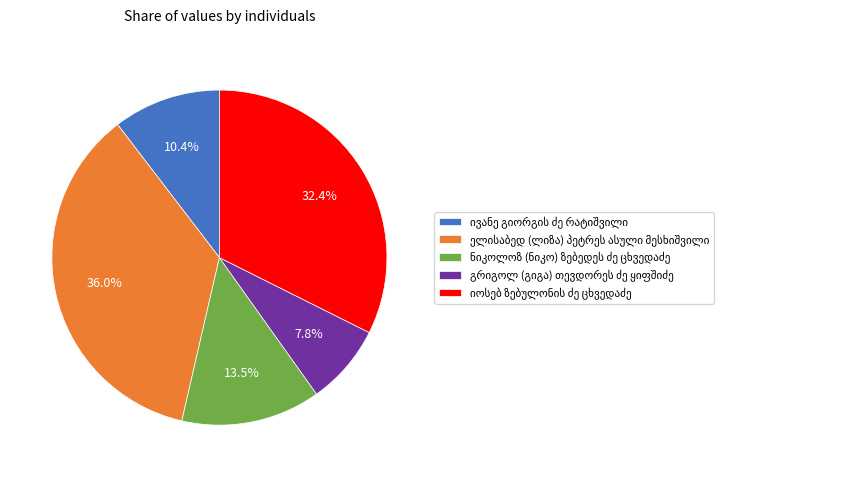

Is there any slice that represents more than half of the pie?

No